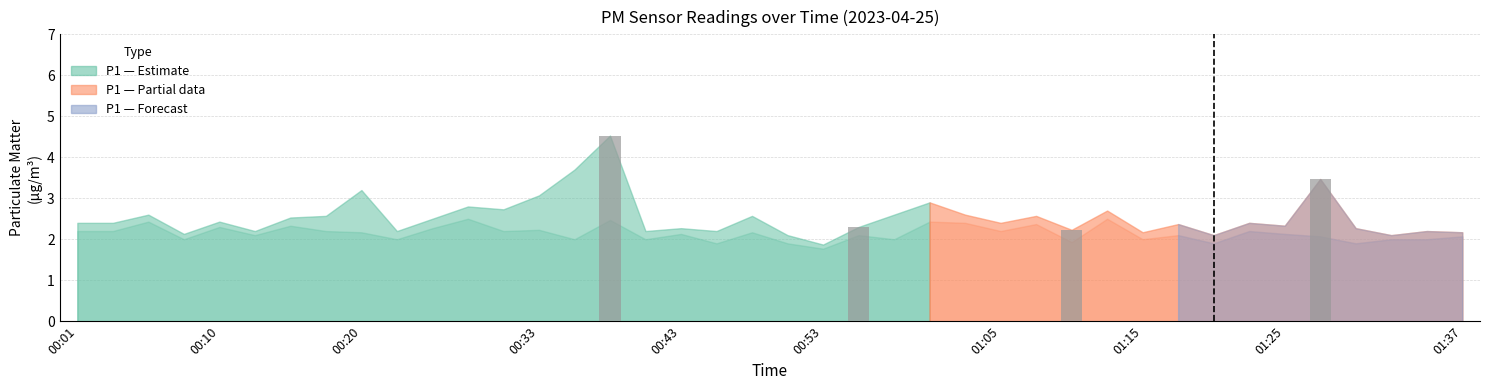

What is the maximum value shown in the chart?

4.5